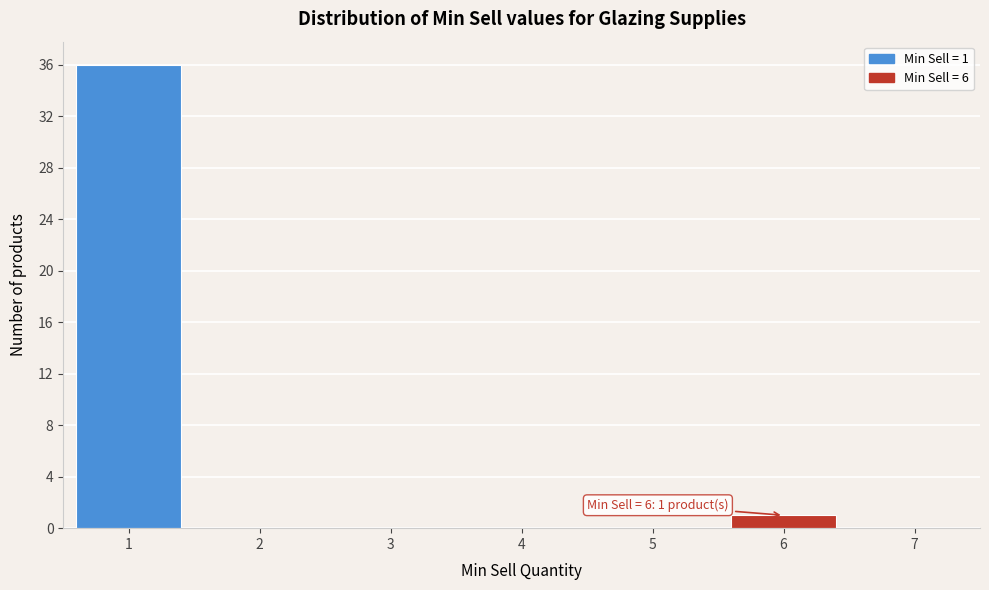

Over which range of the x-axis is the bar tallest?

0.5 to 1.5